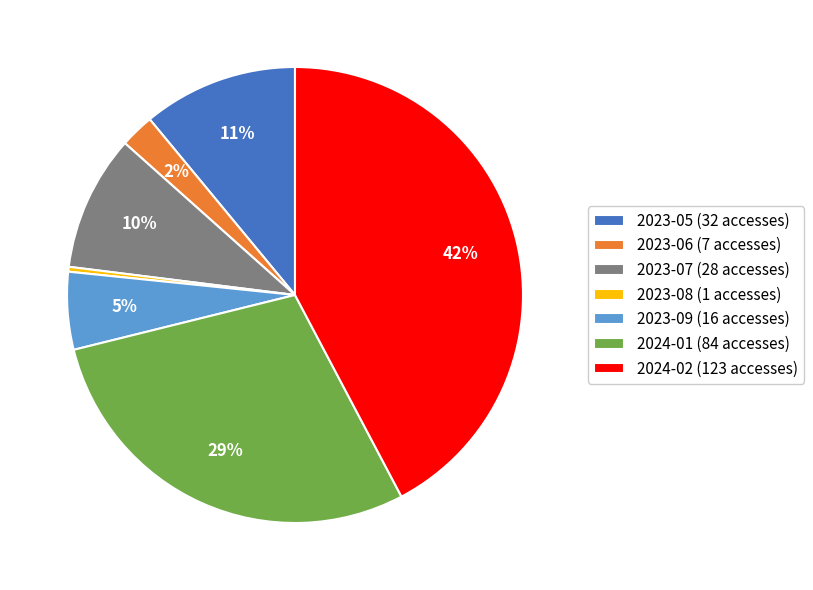

Does 2023-06 account for over 50% of the chart?

No